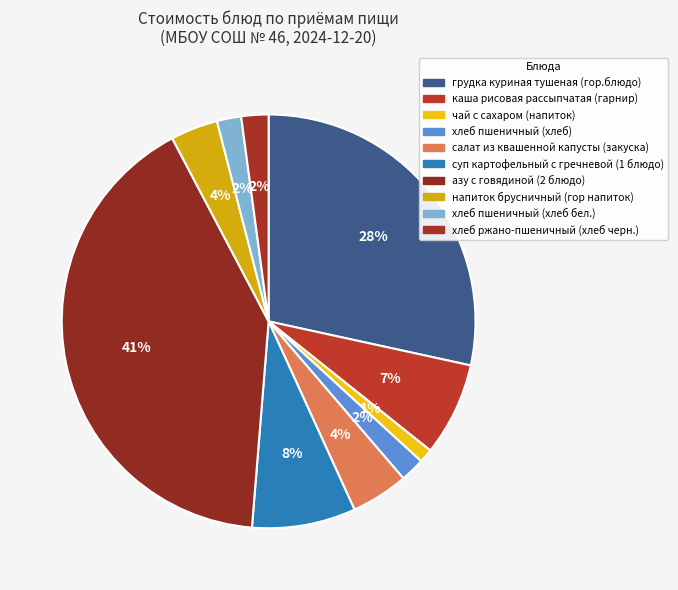

Count the number of slices in the pie.

10